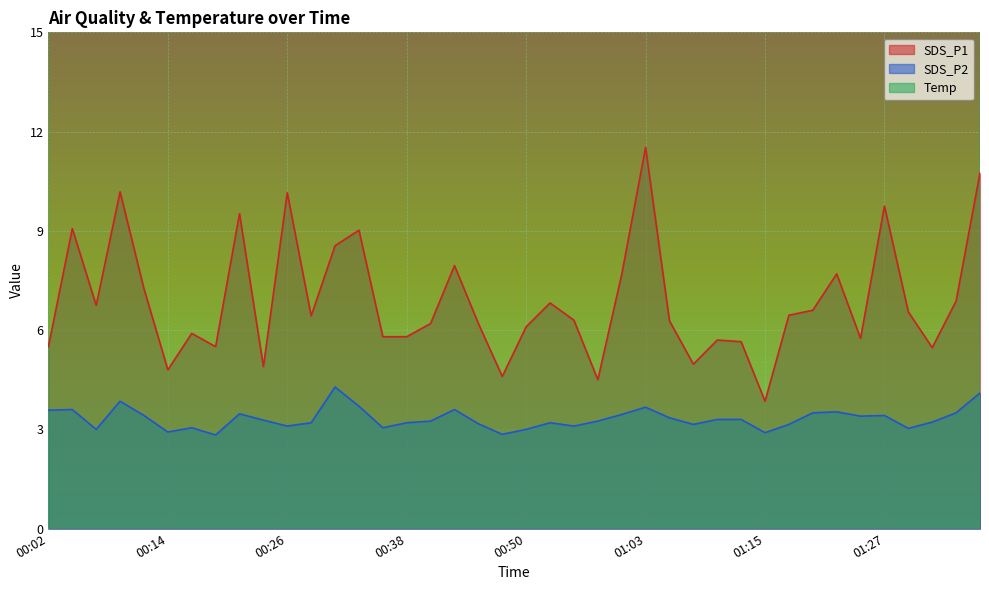

What is the average value of the Temp series?

24.6